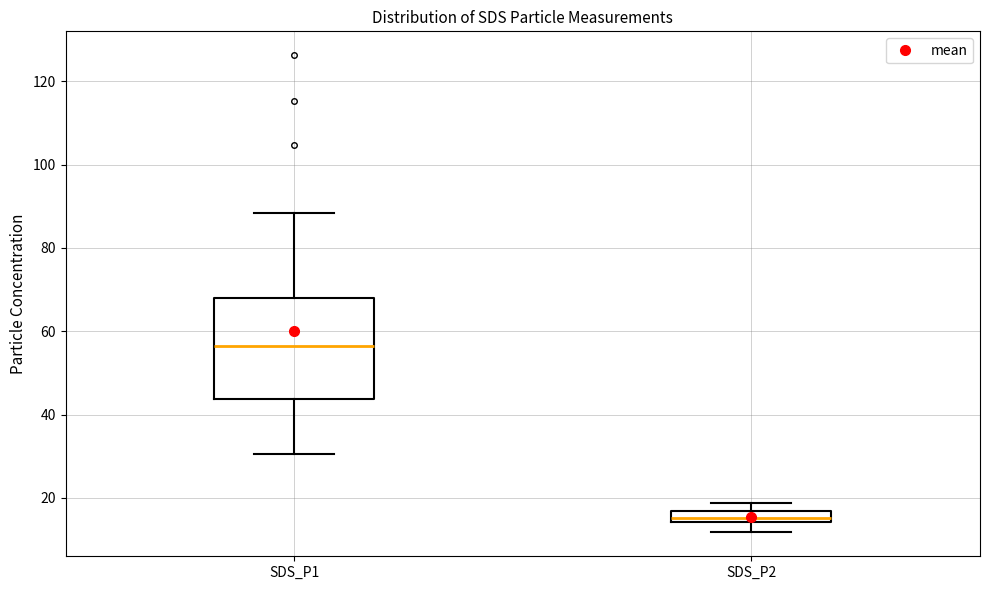

Which box's median line is the lowest?

SDS_P2